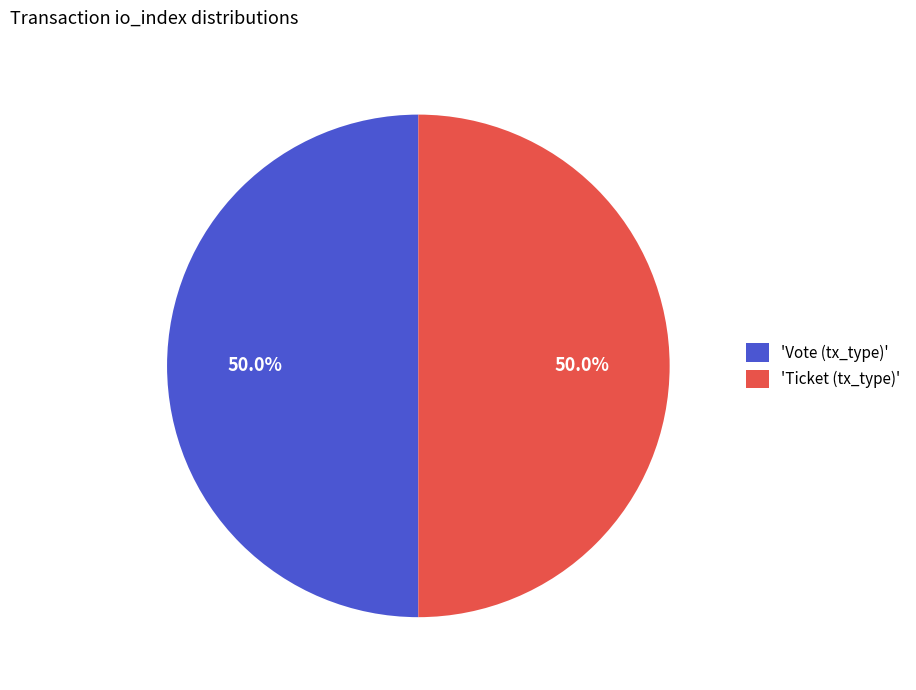

Approximately how many times larger is the value at 'Ticket (tx_type)' compared to 'Vote (tx_type)'?

1.0